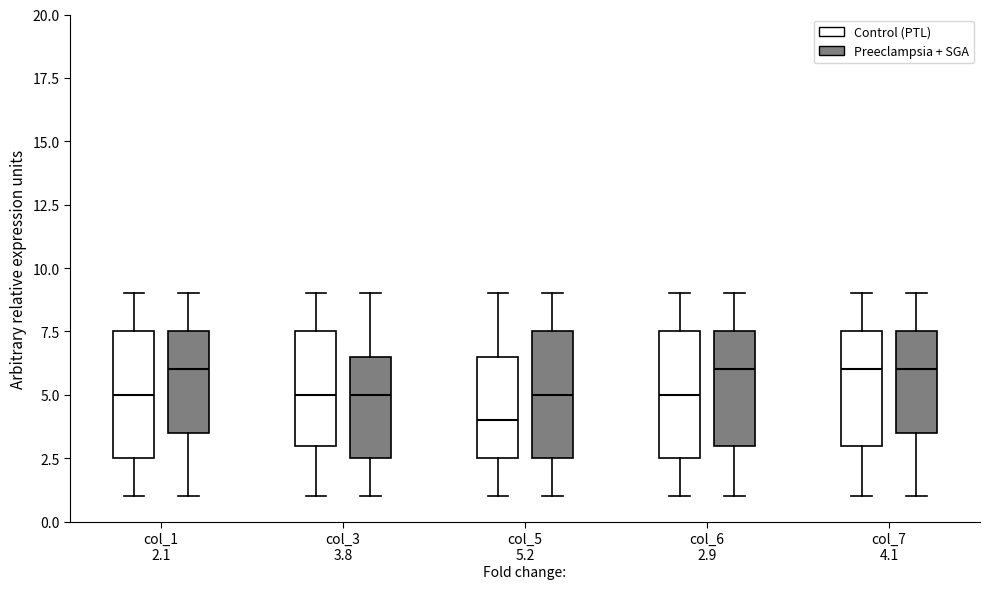

Reading left to right, transcribe this box plot: for each box, give where its median line is, the range the box spans, and where its two whiskers end, as read against the y-axis. The values are not printed on the chart, so give them approximately, as read against the axis.

col_1 2.1 (Control (PTL)): median 5.0, box 2.5 to 7.5, whiskers 1.0 to 9.0
col_1 2.1 (Preeclampsia + SGA): median 6.0, box 3.5 to 7.5, whiskers 1.0 to 9.0
col_3 3.8 (Control (PTL)): median 5.0, box 3.0 to 7.5, whiskers 1.0 to 9.0
col_3 3.8 (Preeclampsia + SGA): median 5.0, box 2.5 to 6.5, whiskers 1.0 to 9.0
col_5 5.2 (Control (PTL)): median 4.0, box 2.5 to 6.5, whiskers 1.0 to 9.0
col_5 5.2 (Preeclampsia + SGA): median 5.0, box 2.5 to 7.5, whiskers 1.0 to 9.0
col_6 2.9 (Control (PTL)): median 5.0, box 2.5 to 7.5, whiskers 1.0 to 9.0
col_6 2.9 (Preeclampsia + SGA): median 6.0, box 3.0 to 7.5, whiskers 1.0 to 9.0
col_7 4.1 (Control (PTL)): median 6.0, box 3.0 to 7.5, whiskers 1.0 to 9.0
col_7 4.1 (Preeclampsia + SGA): median 6.0, box 3.5 to 7.5, whiskers 1.0 to 9.0